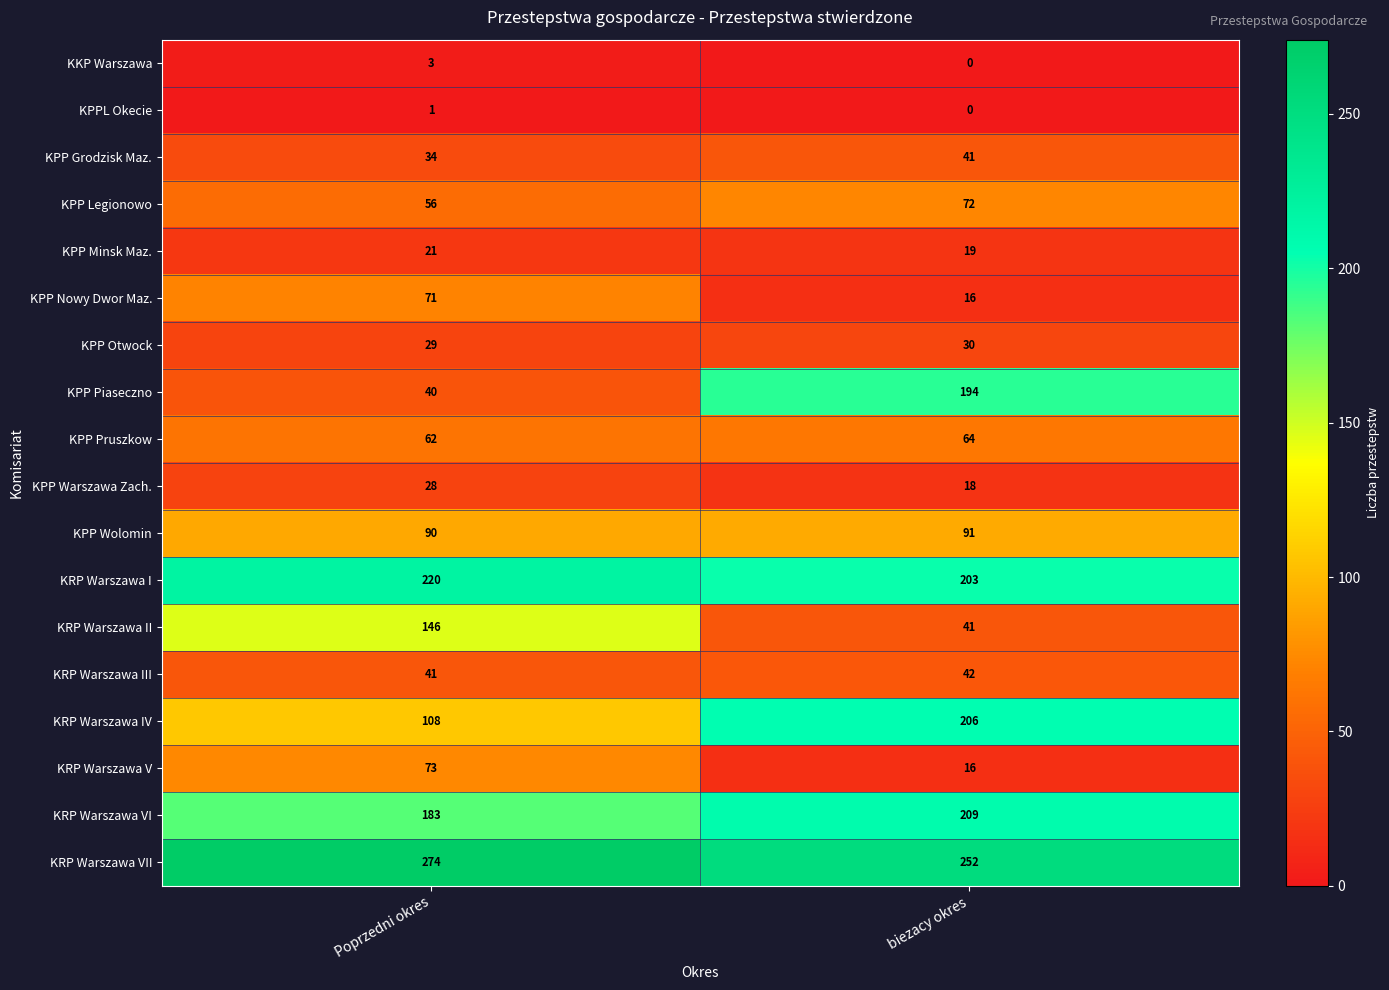

At which category is the sum across all series the highest?

biezacy okres